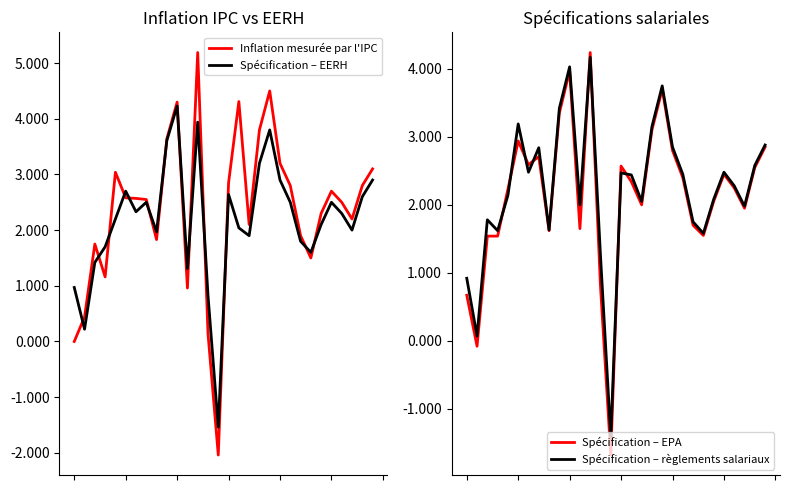

True or false: Spécification – EERH has a value of 1.3 at 29.

False